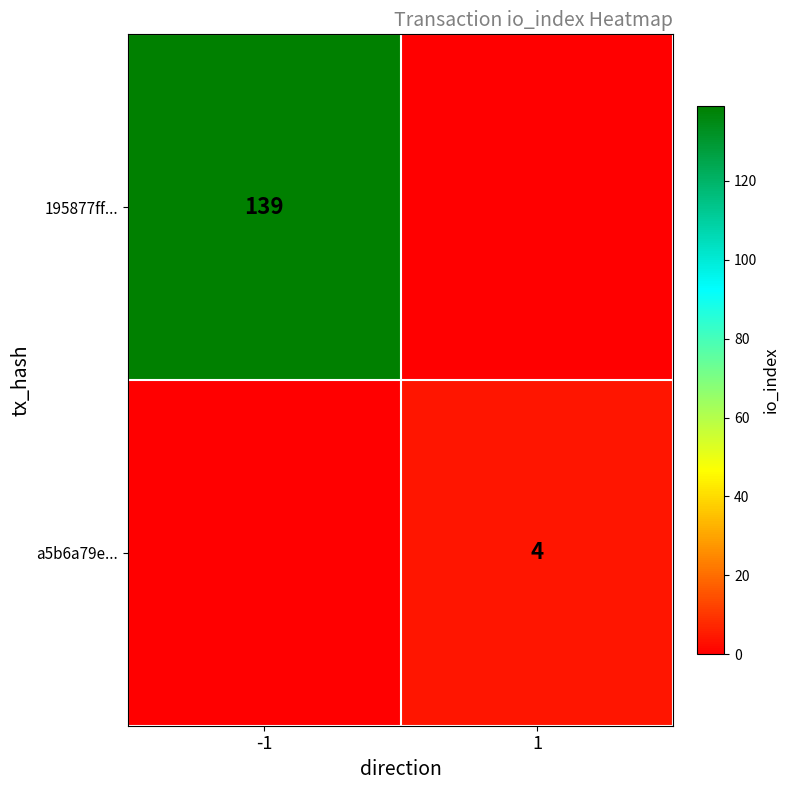

Which label corresponds to the largest value in the chart?

-1